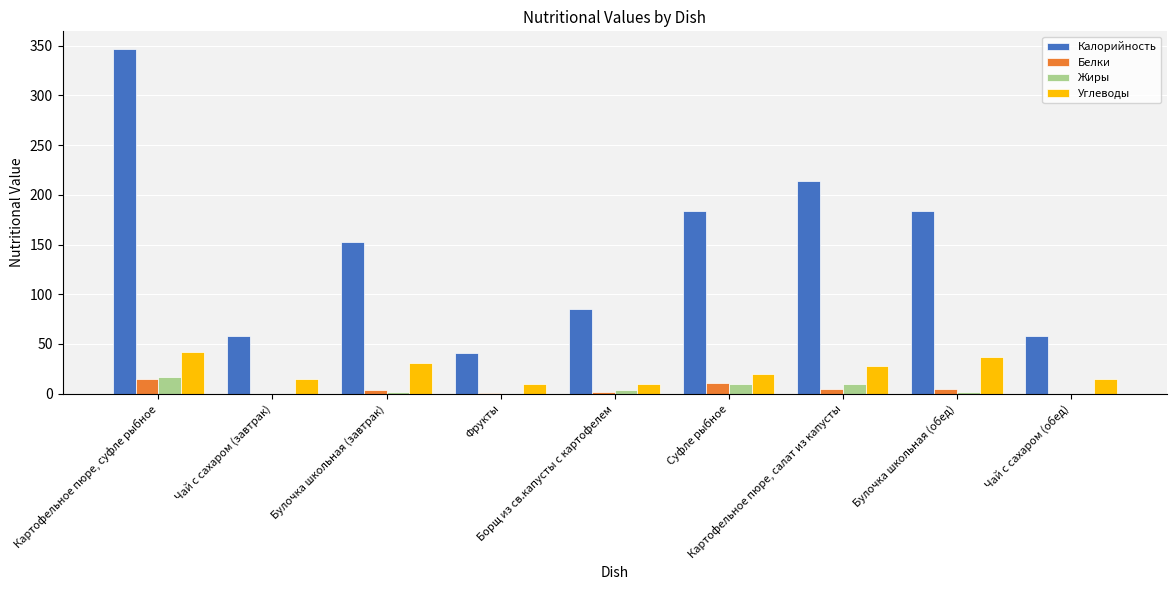

How many series are shown in this chart?

4